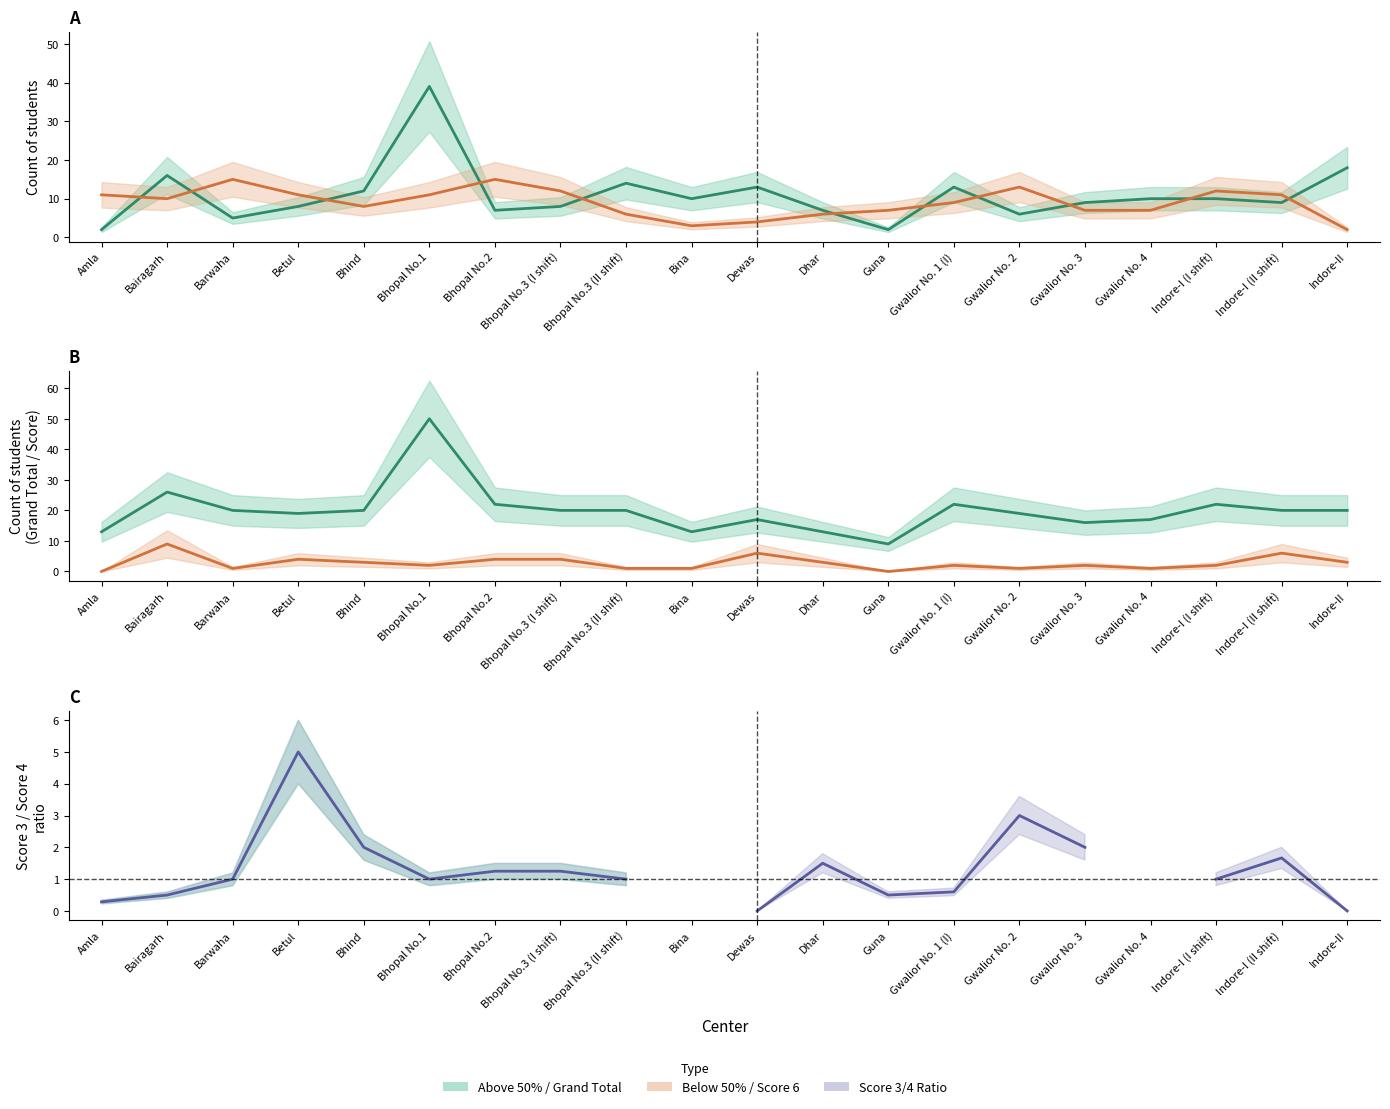

True or false: Grand Total and Above 50% intersect in this chart.

False